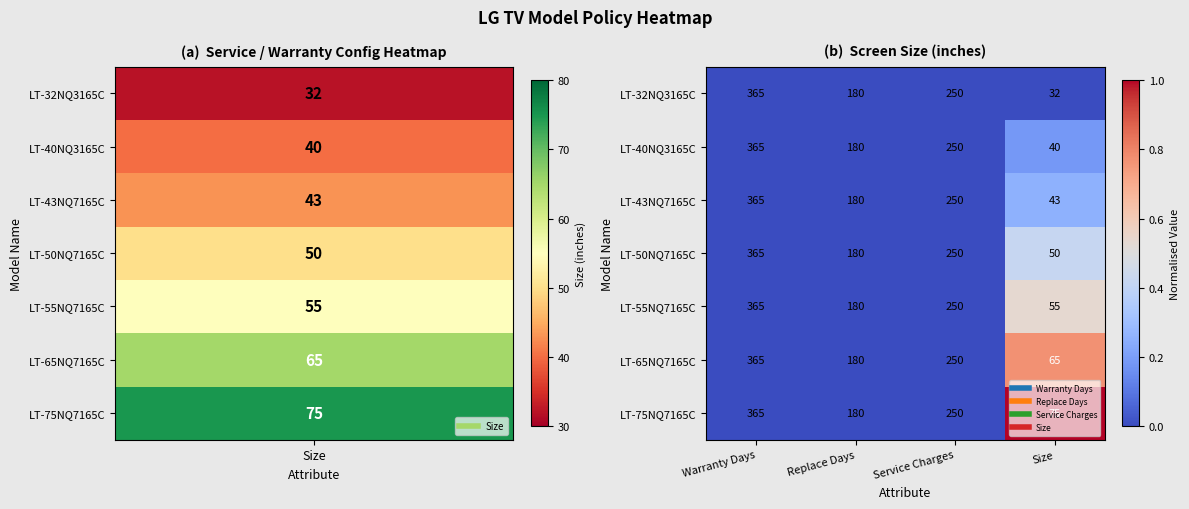

Which series has the widest spread of values?

LT-32NQ3165C